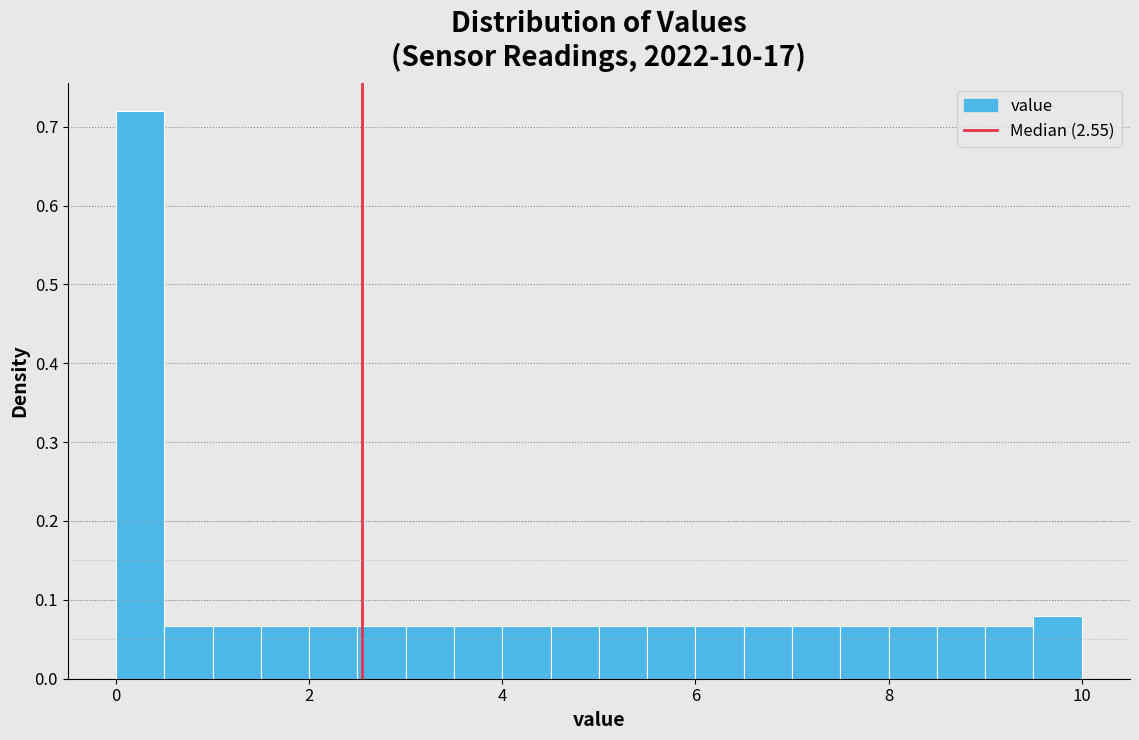

Around what value on the x-axis is the tallest bar? Give the approximate position of its centre, as read against the axis.

0.2